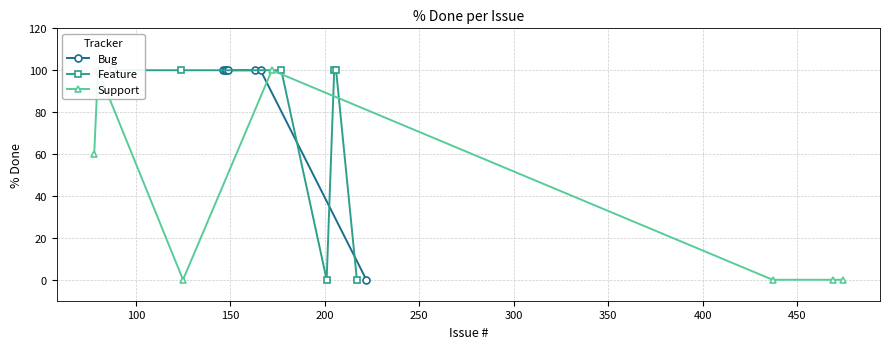

What is the maximum value for Bug?

100